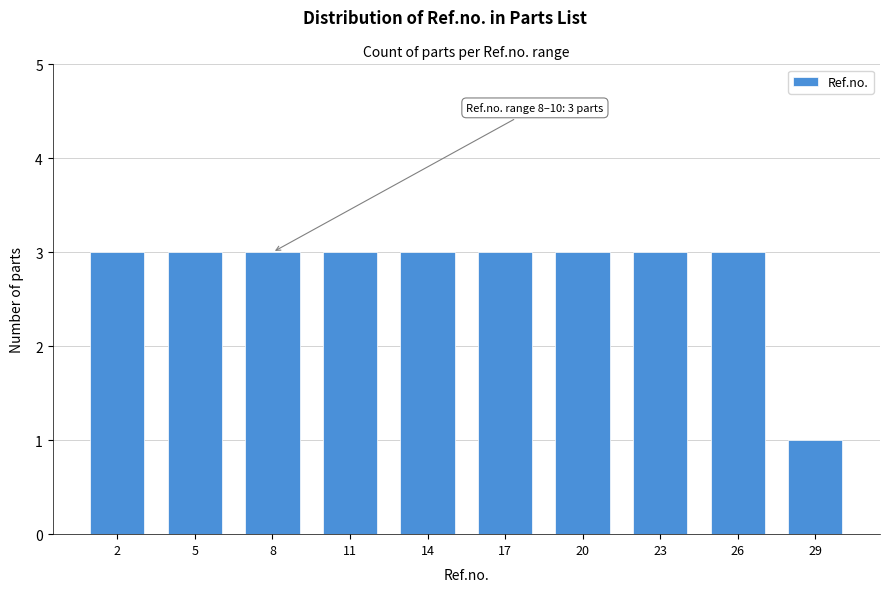

Reading left to right, extract all data points from this chart.

2=3	5=3	8=3	11=3	14=3	17=3	20=3	23=3	26=3	29=1